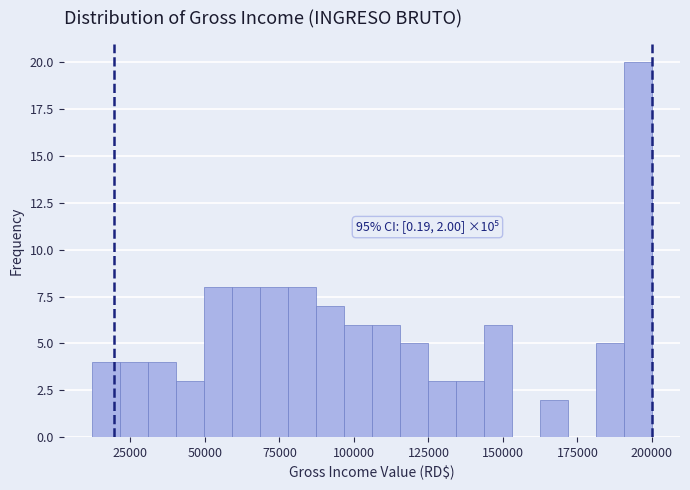

Around what value on the x-axis is the tallest bar? Give the approximate position of its centre, as read against the axis.

195000